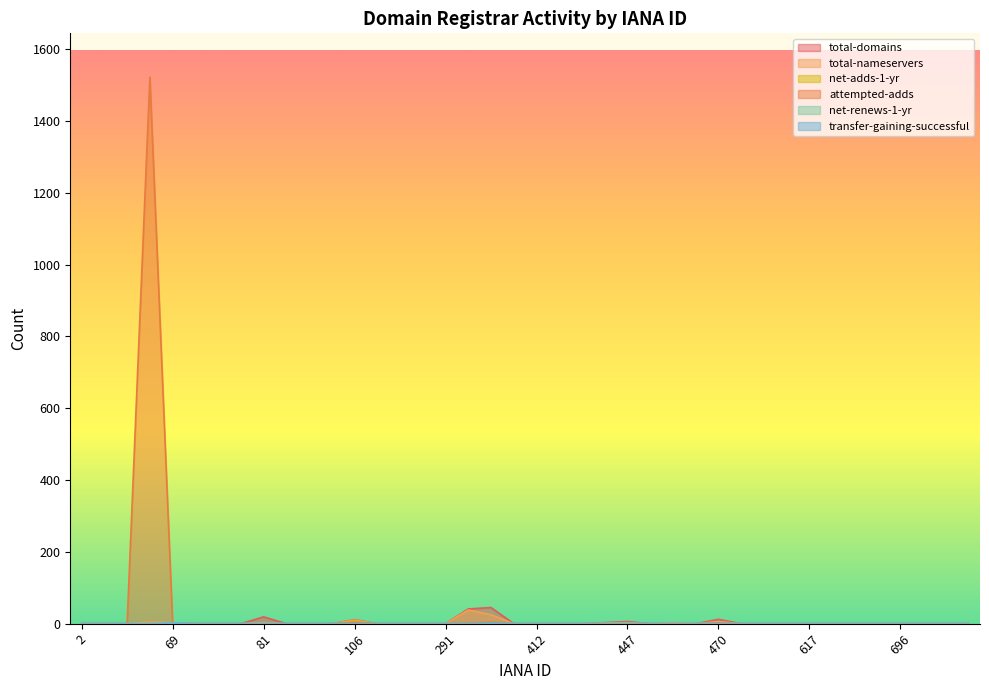

What are all the series names shown in the legend?

total-domains, total-nameservers, net-adds-1-yr, attempted-adds, net-renews-1-yr, transfer-gaining-successful